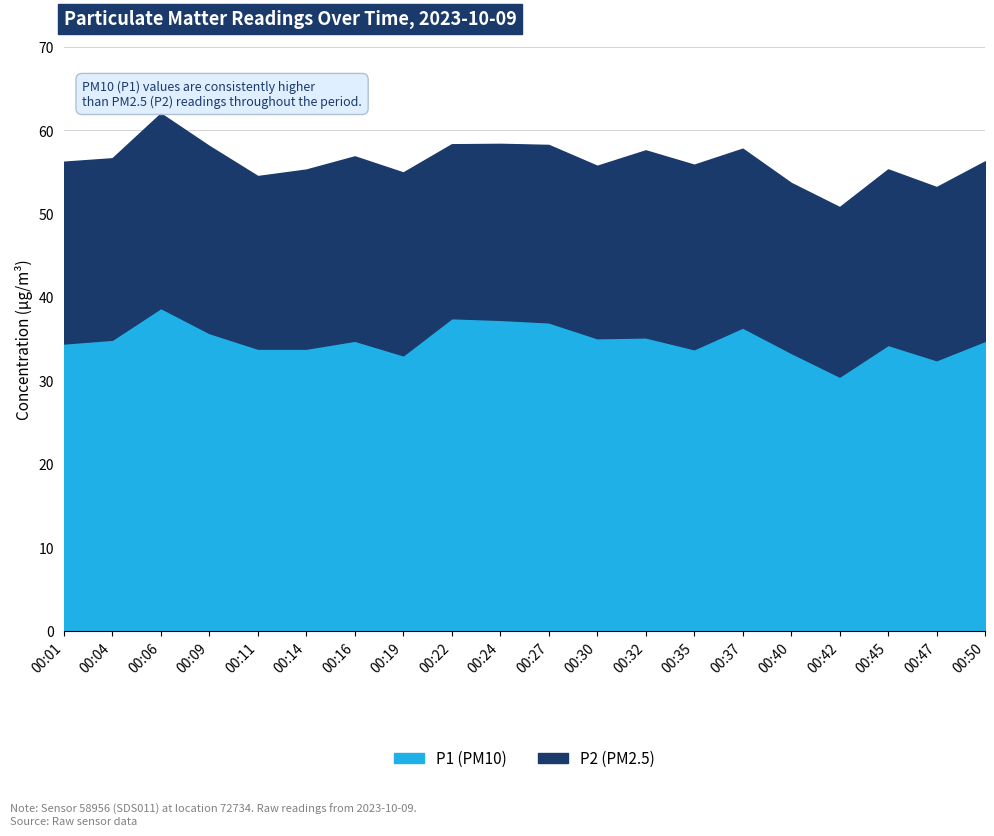

What is the difference between the maximum and second lowest values in the P2 series?

2.9